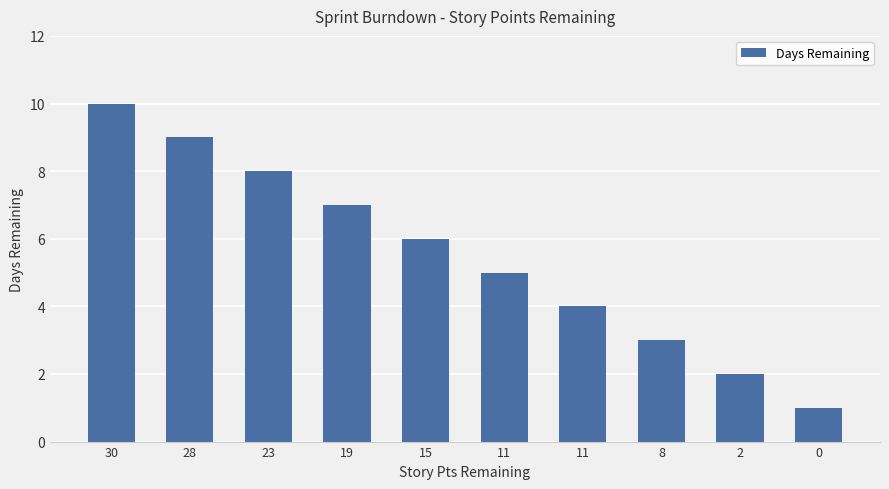

True or false: the data shows 5 at 11.

False